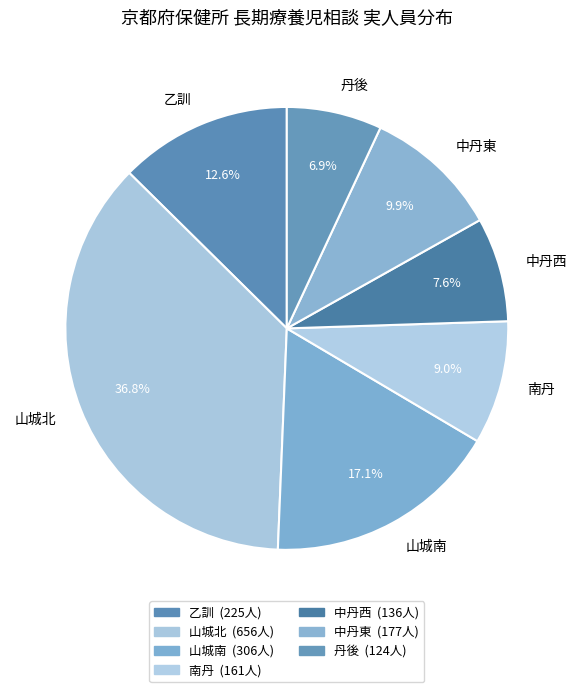

Count the number of slices in the pie.

7